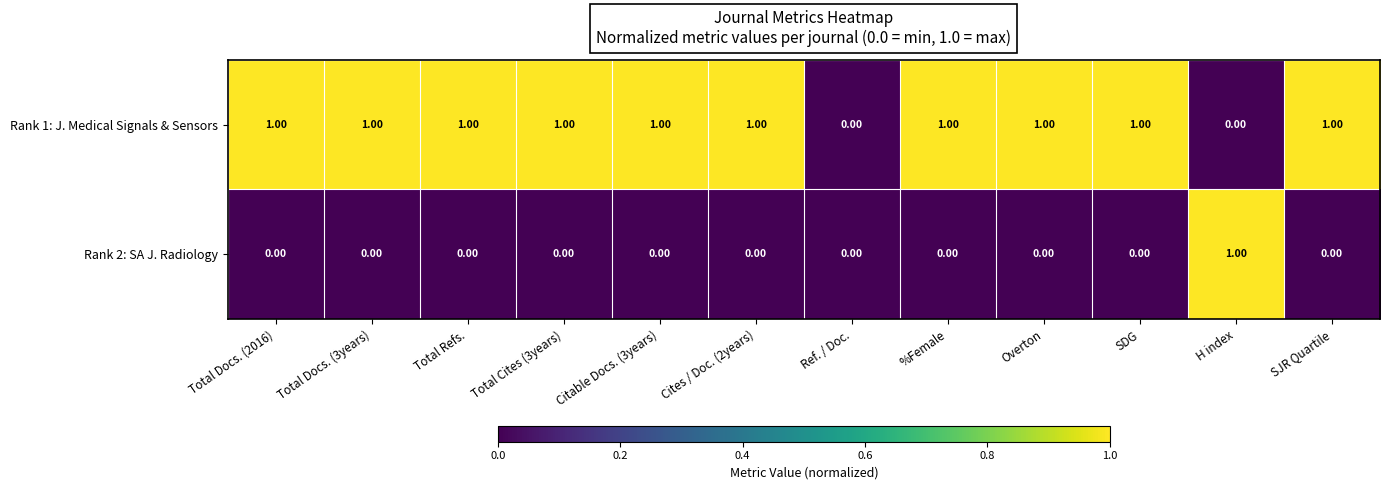

List the series in order of their overall mean, highest first.

Rank 1: J. Medical Signals & Sensors, Rank 2: SA J. Radiology